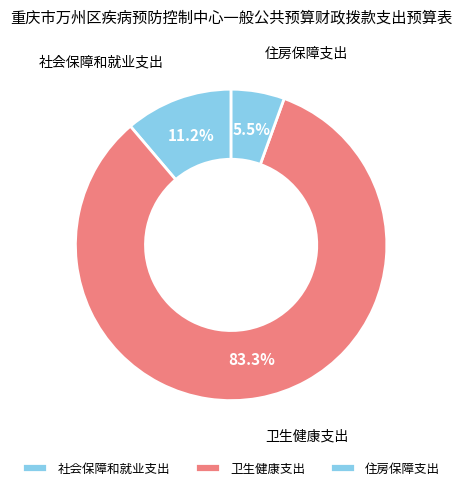

What is the ratio of the value at 社会保障和就业支出 to the value at 卫生健康支出?

0.1